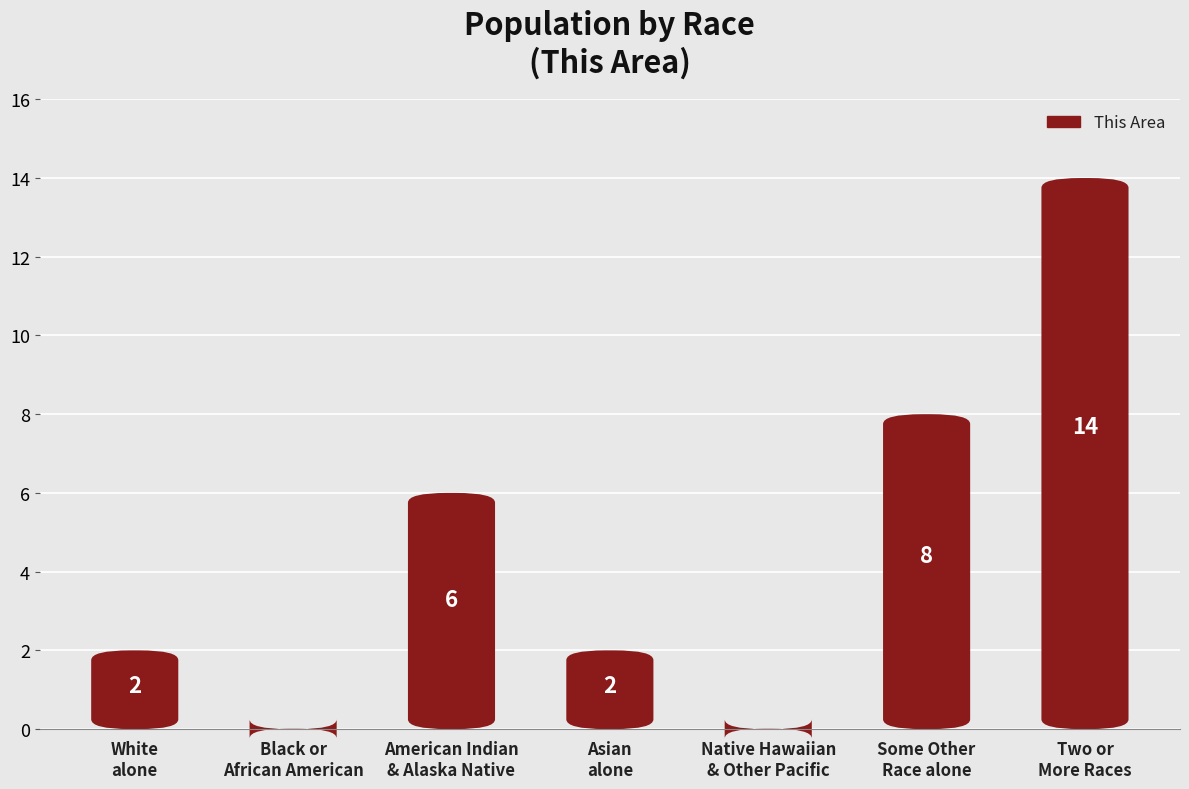

Between Some Other Race alone and Asian alone, which is larger?

Some Other Race alone